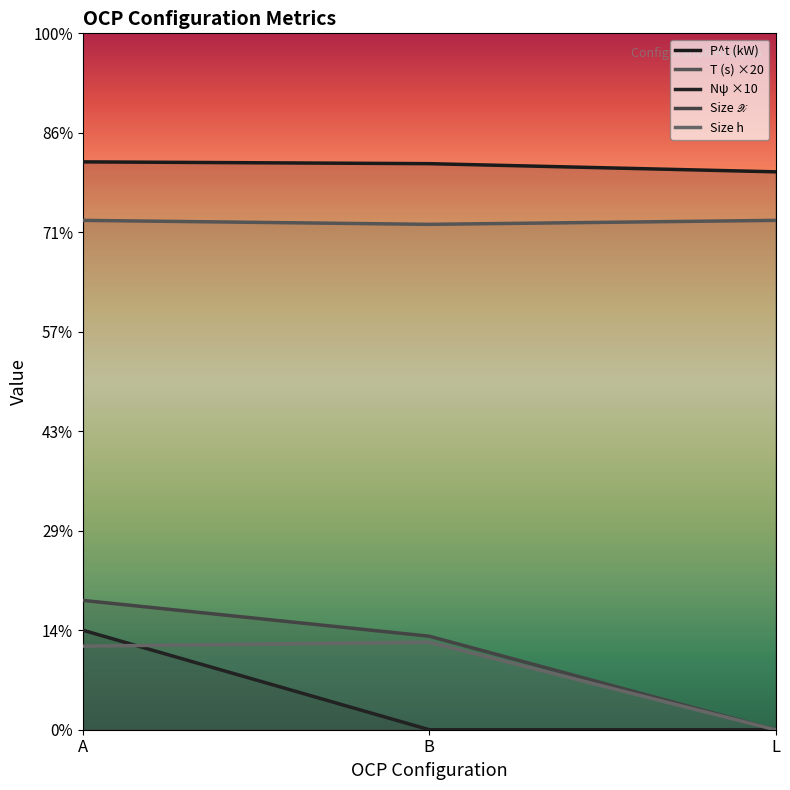

Rank the series at L from lowest to highest value.

N_psi, Size_X, Size_h, T (s), P^t (kW)